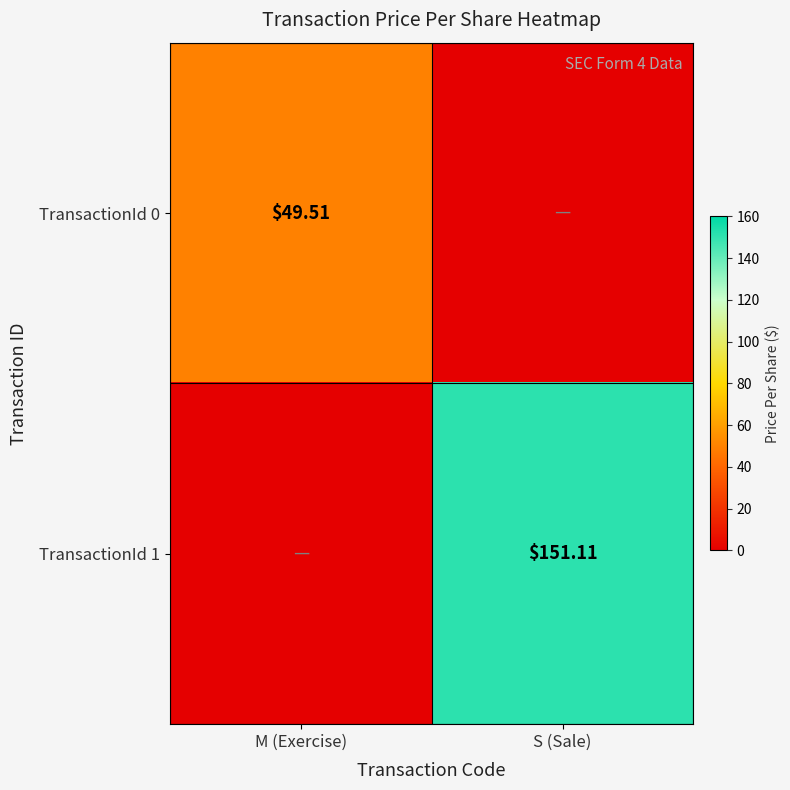

Is the value of TransactionId 0 at M (Exercise) greater than the value of TransactionId 1 at S (Sale)?

No